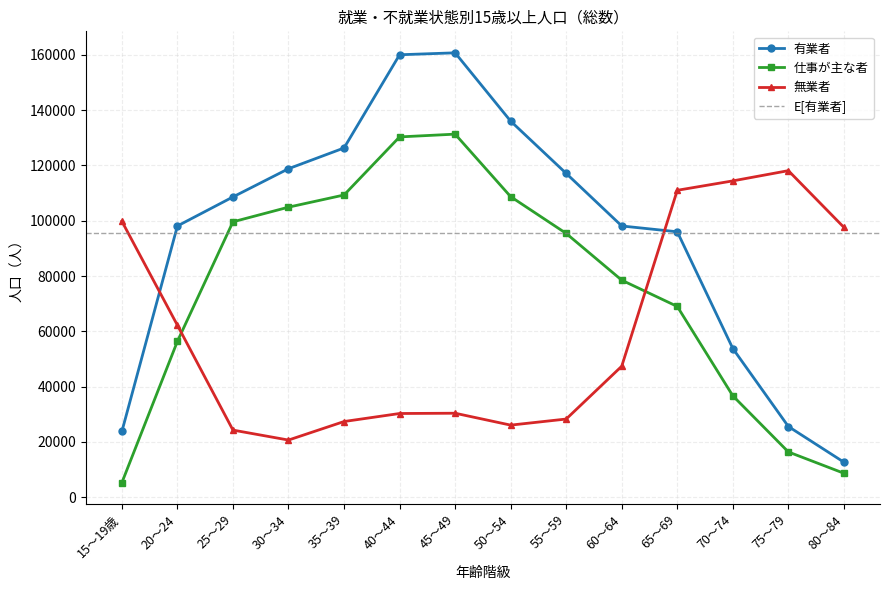

What is the difference between the second highest and minimum values in the 仕事が主な者 series?

125000